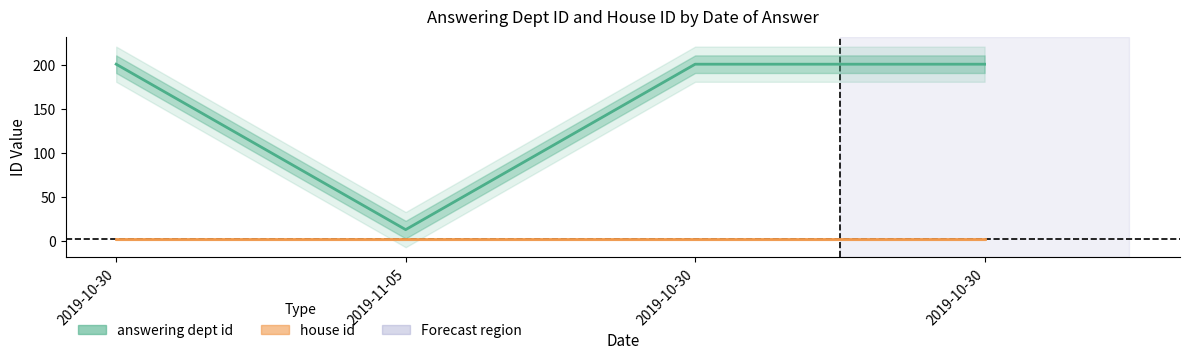

True or false: house id has more than 2 points higher than both neighbors.

False